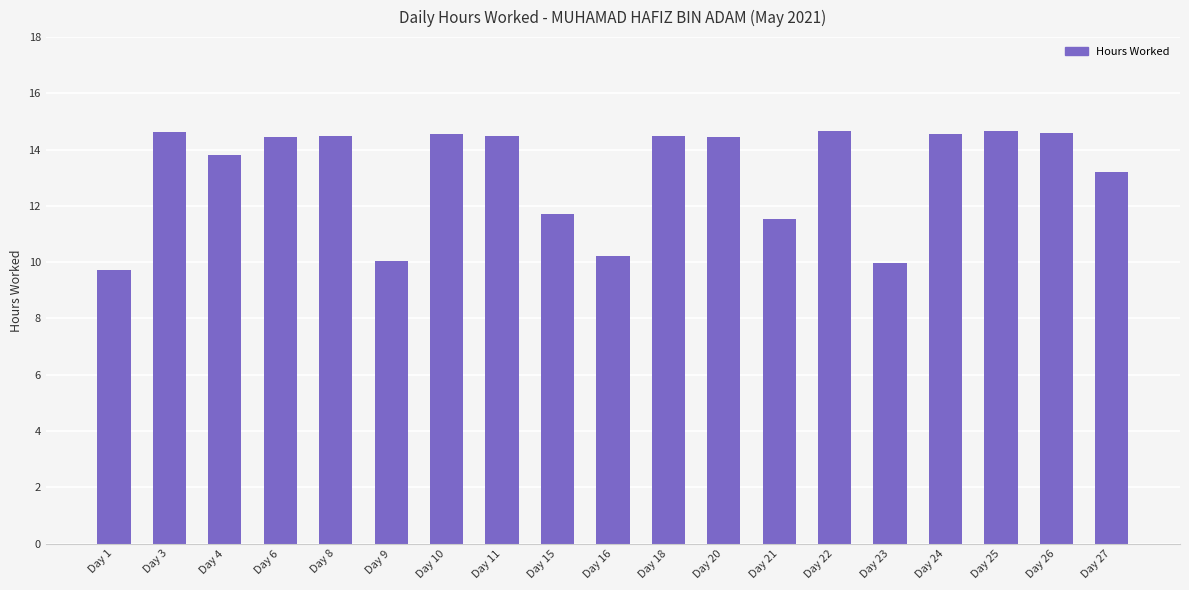

Between Day 11 and Day 1, which is larger?

Day 11